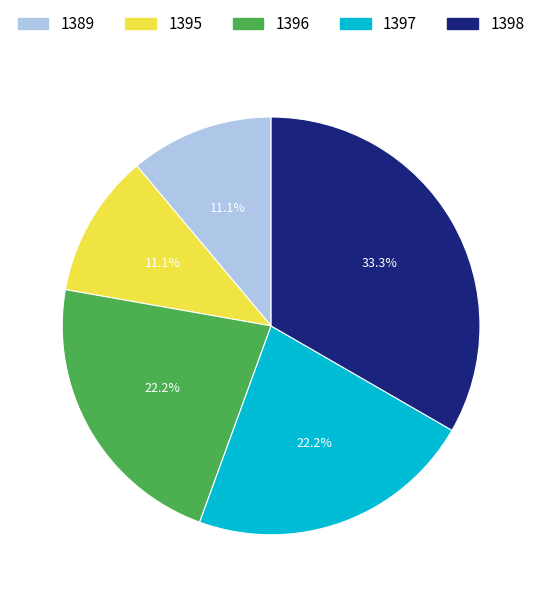

To the nearest percent, what is the difference between the 1398 and 1396 slice percentages?

11%